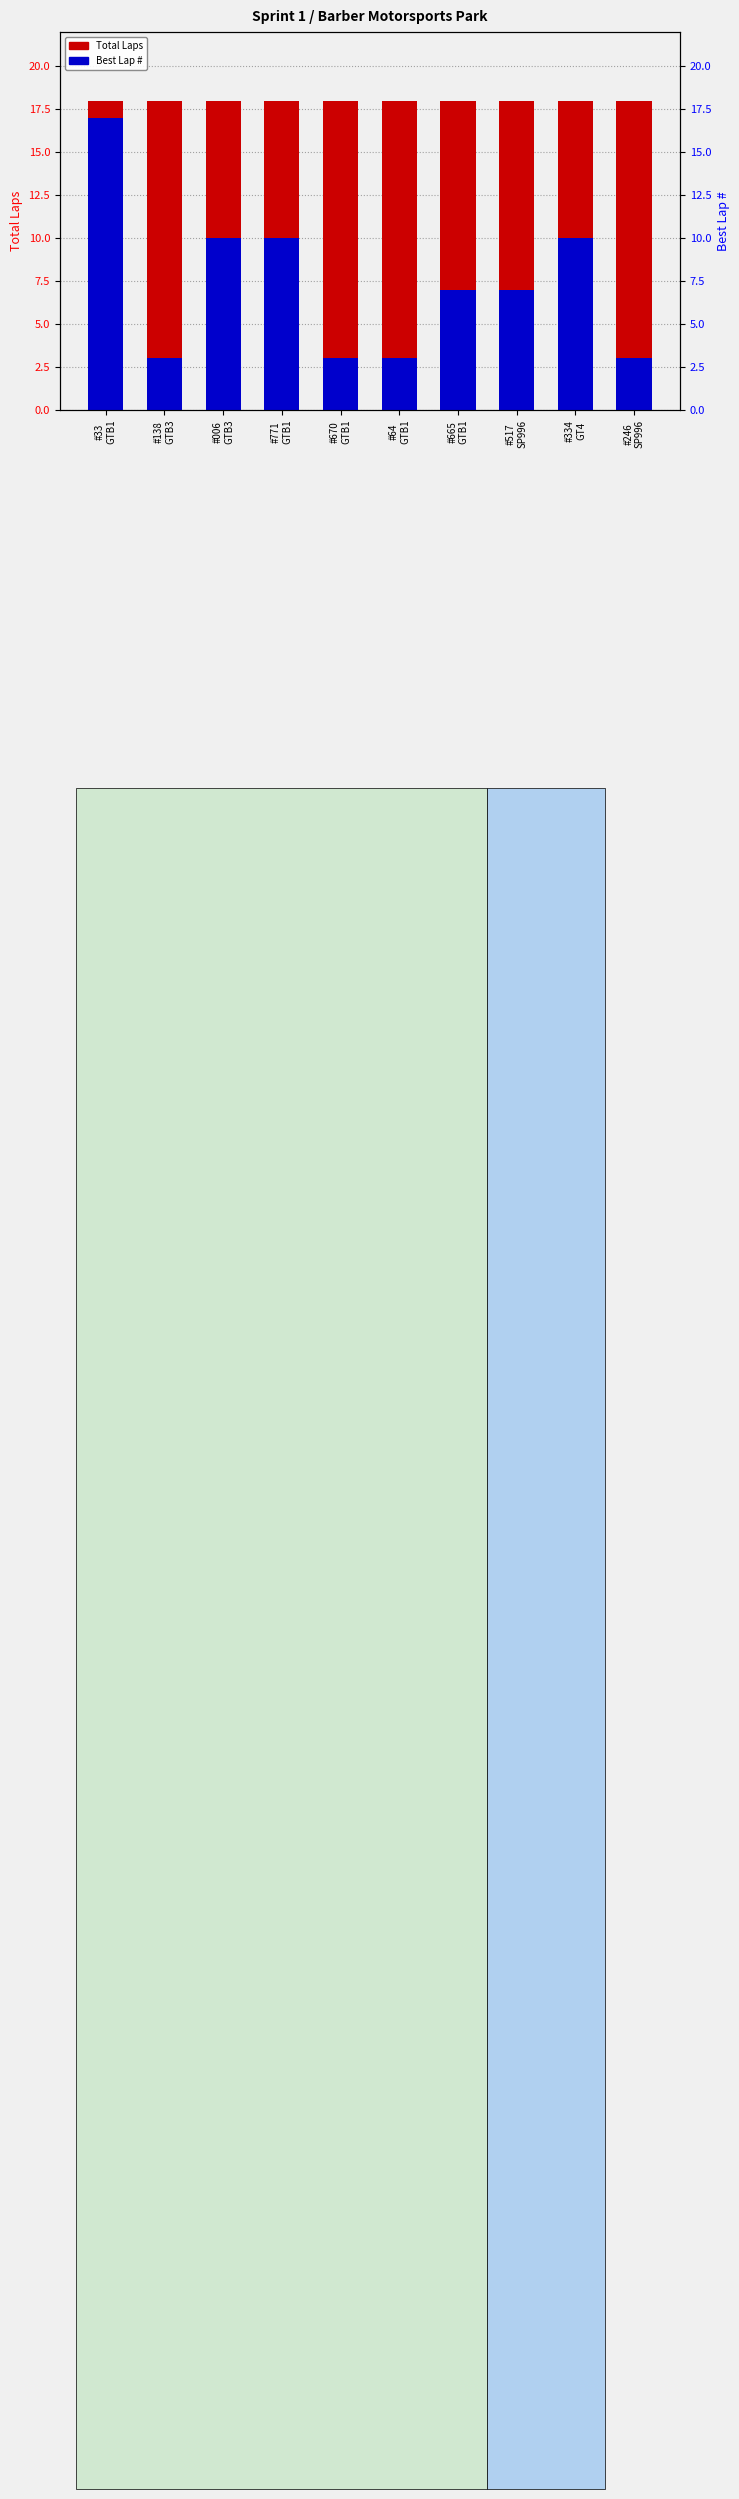

Rank the series by their maximum value, from lowest to highest.

Best Lap #, Total Laps